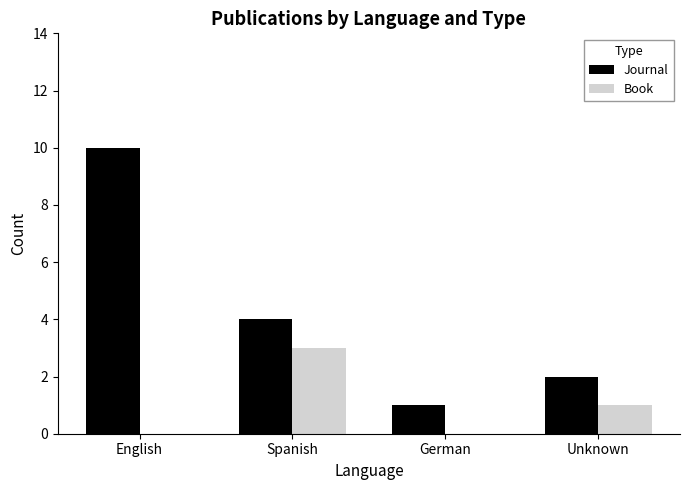

Are the bars horizontal?

No